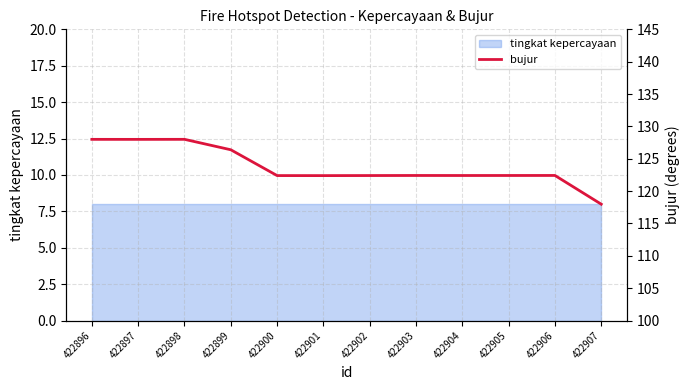

How many data points are above 122?

11